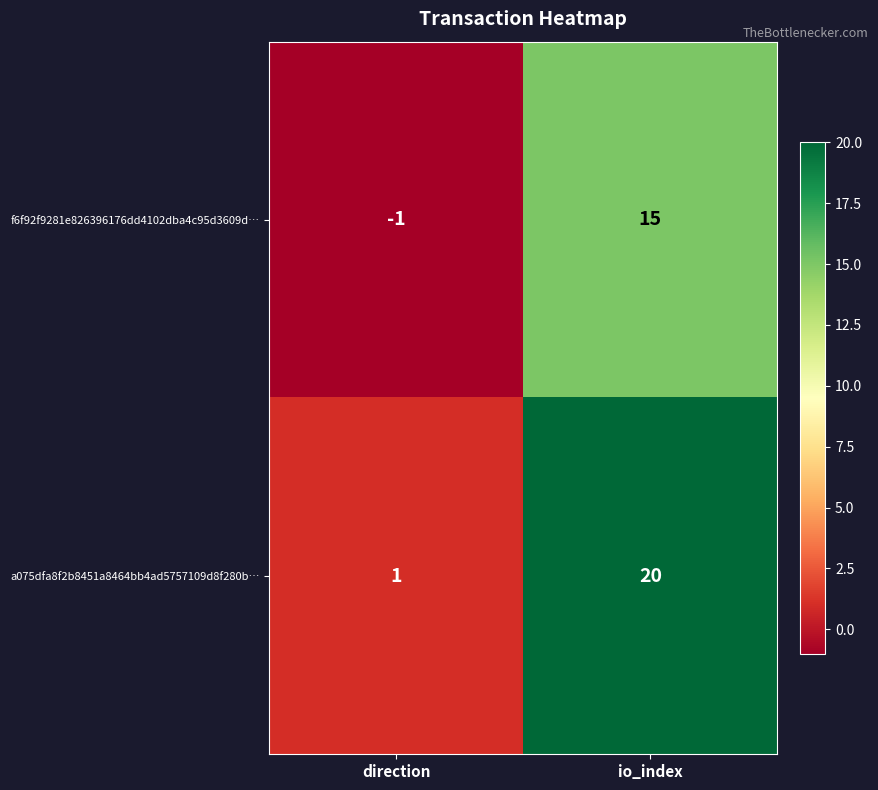

Which series changed the most between direction and io_index?

a075dfa8f2b8451a8464bb4ad5757109d8f280b…